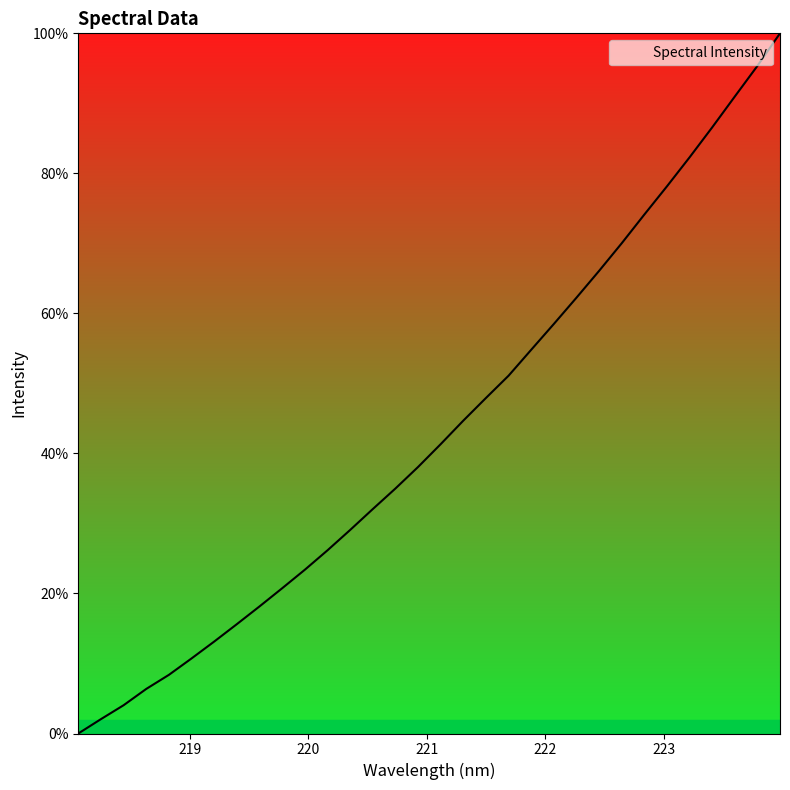

What is the maximum value shown in the chart?

100.0